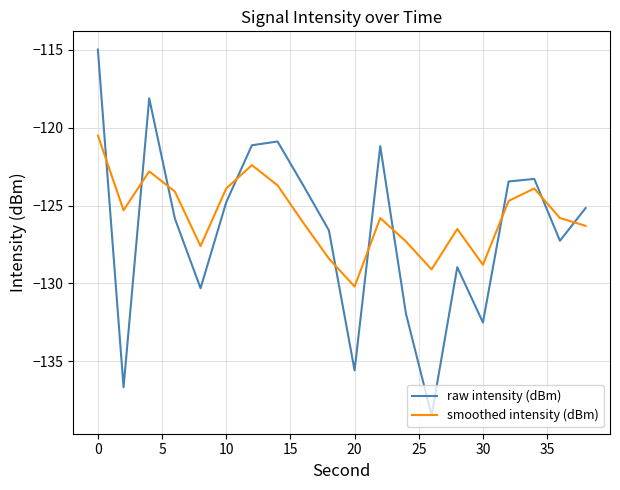

Which series has the largest range (max minus min)?

raw intensity (dBm)